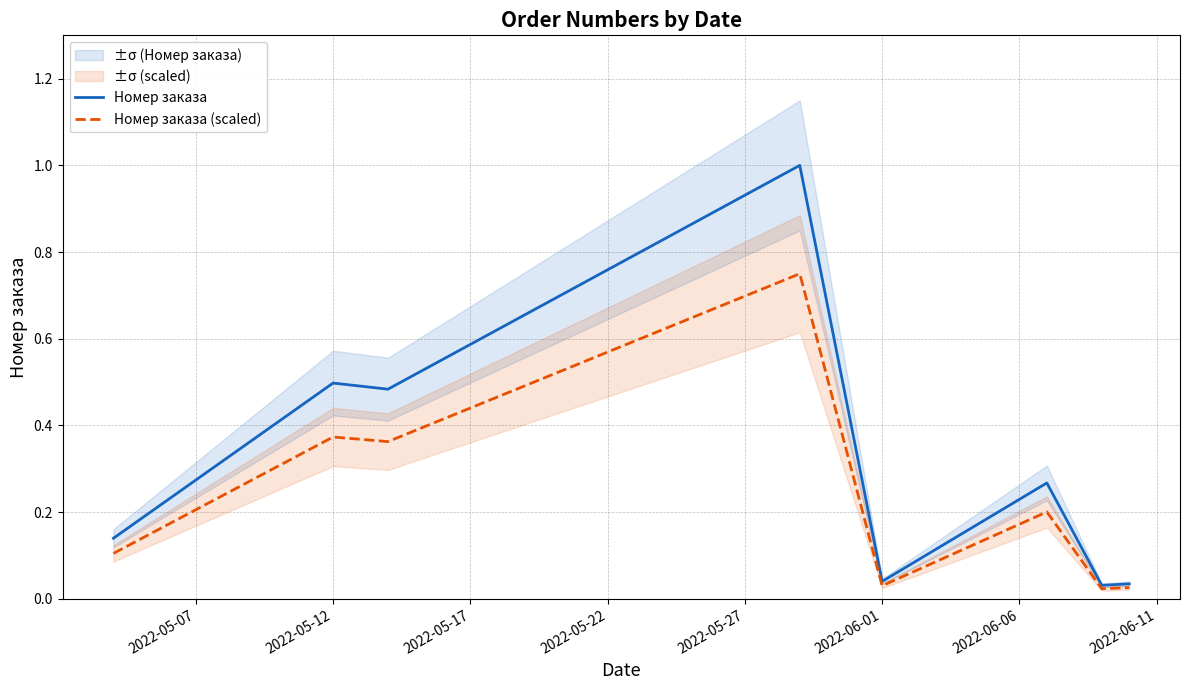

Between 2022-05-12 and 2022-05-17, which series saw the biggest shift?

Номер заказа